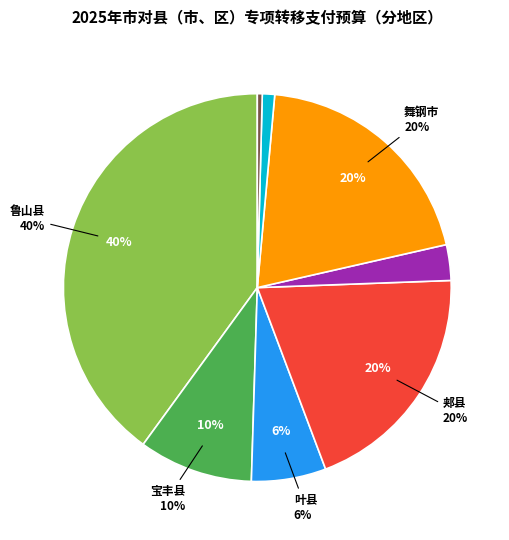

What is the smallest slice in the pie chart?

石龙区